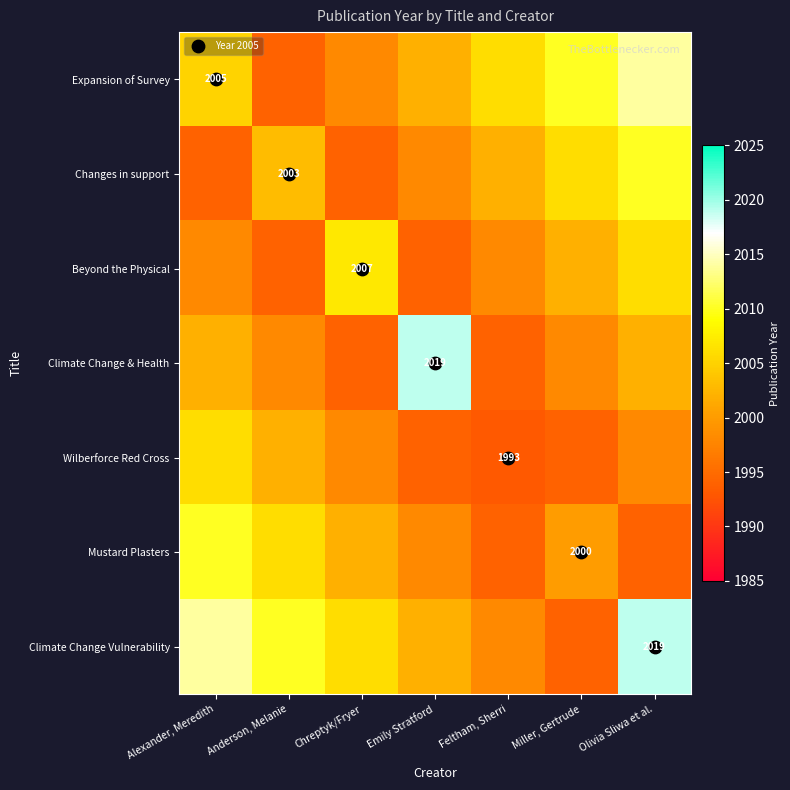

Between Alexander, Meredith and Miller, Gertrude, which series saw the biggest shift?

Climate Change Vulnerability